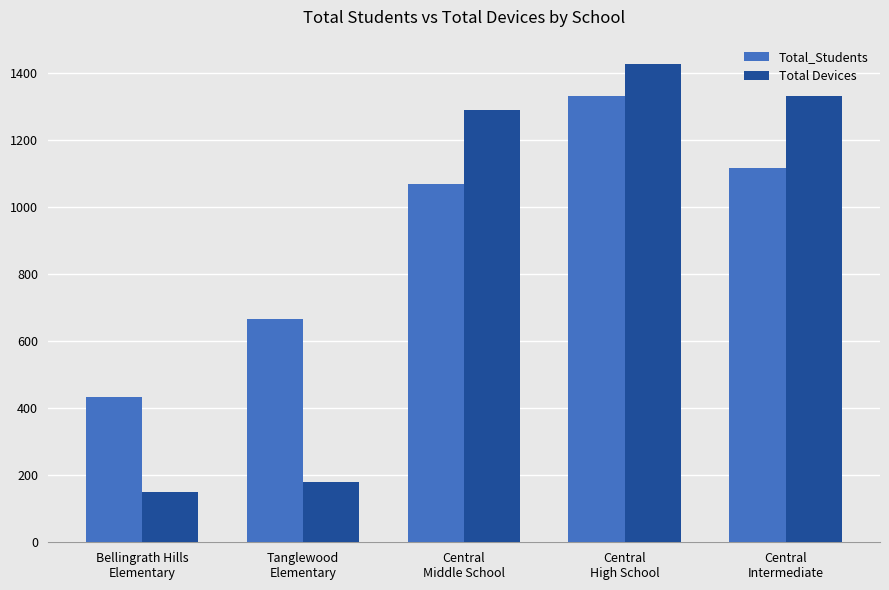

What is the label of the 5th bar from the right?

Bellingrath Hills
Elementary